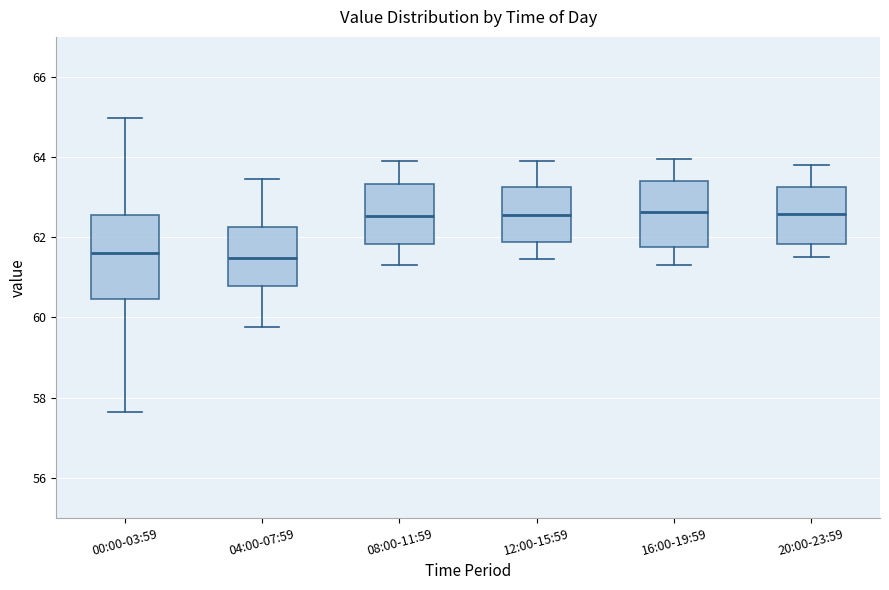

Comparing the boxes themselves (not the whiskers), which one is the tallest?

00:00-03:59